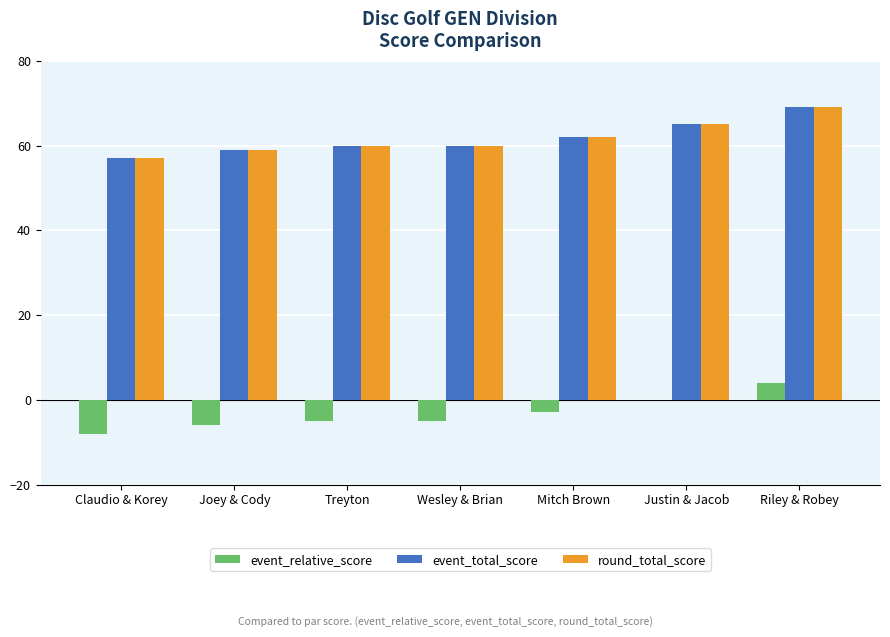

Which category has the highest value across all series?

Riley & Robey